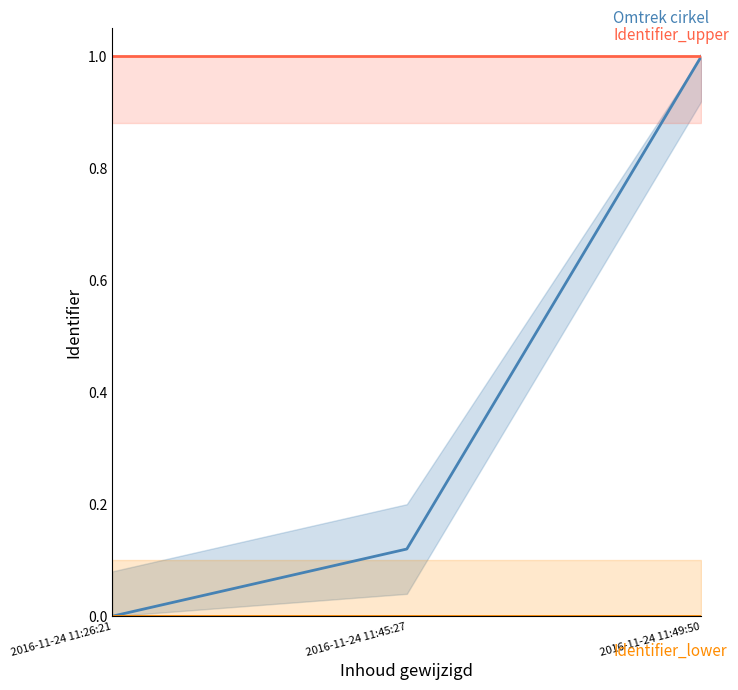

What is the value of the Identifier_upper point at the 3rd from the left?

1.0